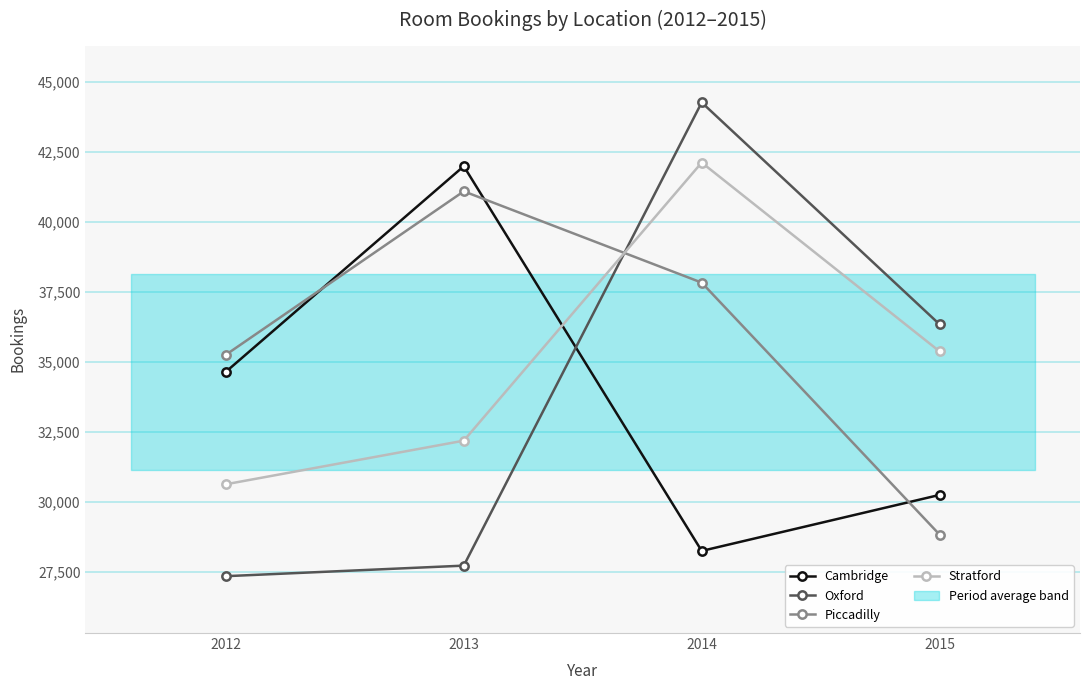

Between which two adjacent categories do Stratford and Oxford first intersect?

2013 and 2014